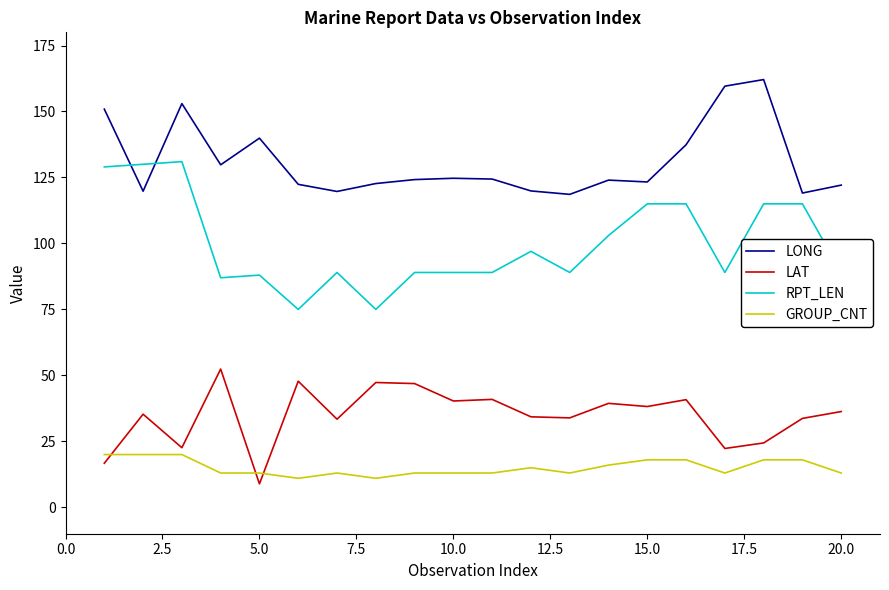

Is this an area chart (filled region under the line)?

No